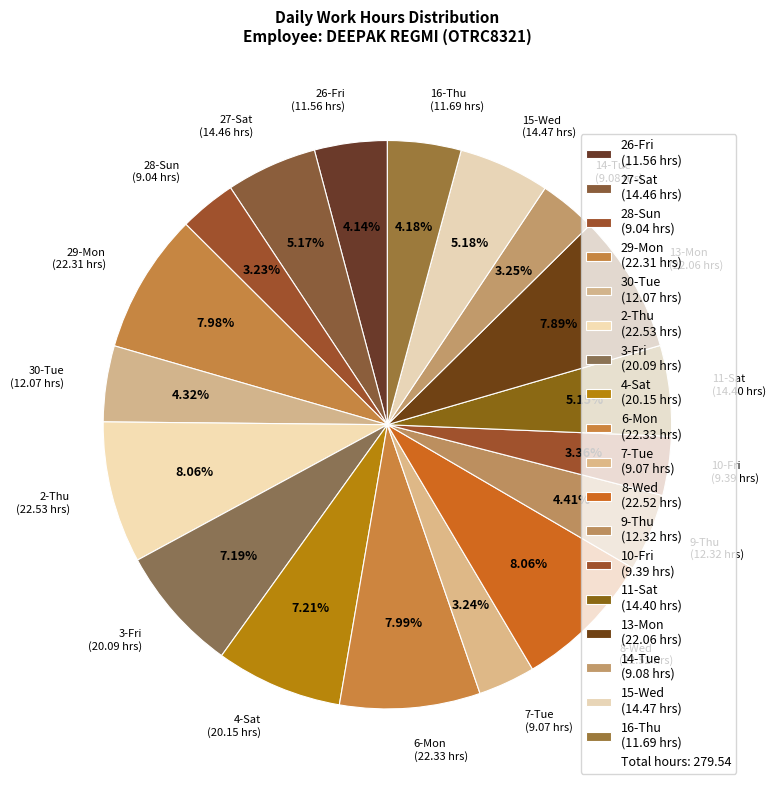

To the nearest percent, what is the combined percentage of 30-Tue and 11-Sat?

9%